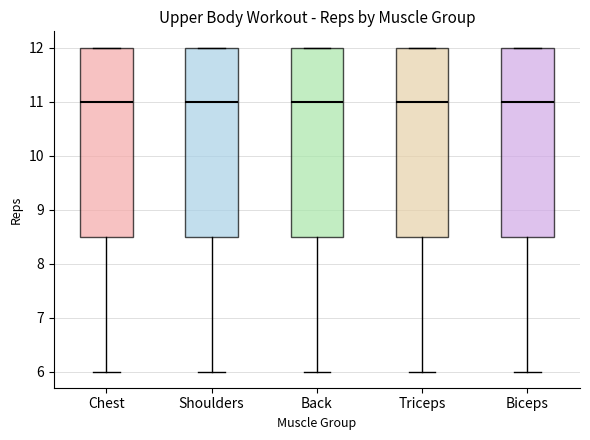

Reading left to right, transcribe this box plot: for each box, give where its median line is, the range the box spans, and where its two whiskers end, as read against the y-axis. The values are not printed on the chart, so give them approximately, as read against the axis.

Chest: median 11.0, box 8.5 to 12.0, whiskers 6.0 to 12.0
Shoulders: median 11.0, box 8.5 to 12.0, whiskers 6.0 to 12.0
Back: median 11.0, box 8.5 to 12.0, whiskers 6.0 to 12.0
Triceps: median 11.0, box 8.5 to 12.0, whiskers 6.0 to 12.0
Biceps: median 11.0, box 8.5 to 12.0, whiskers 6.0 to 12.0